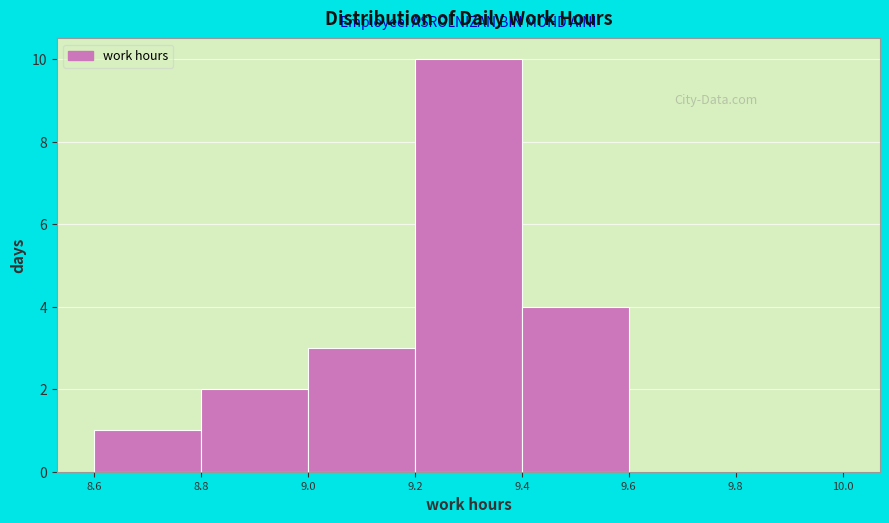

Reading left to right, transcribe this chart: for each bar, give the range it covers on the x-axis and its height. The values are not printed on the chart, so give them approximately, as read against the axis.

8.6 to 8.8: 1
8.8 to 9.0: 2
9.0 to 9.2: 3
9.2 to 9.4: 10
9.4 to 9.6: 4
9.6 to 9.8: 0
9.8 to 10.0: 0